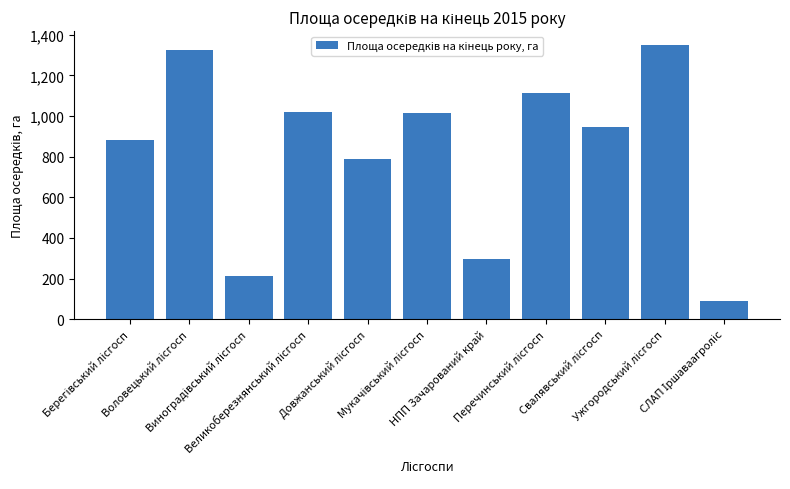

How many values are below 946?

5